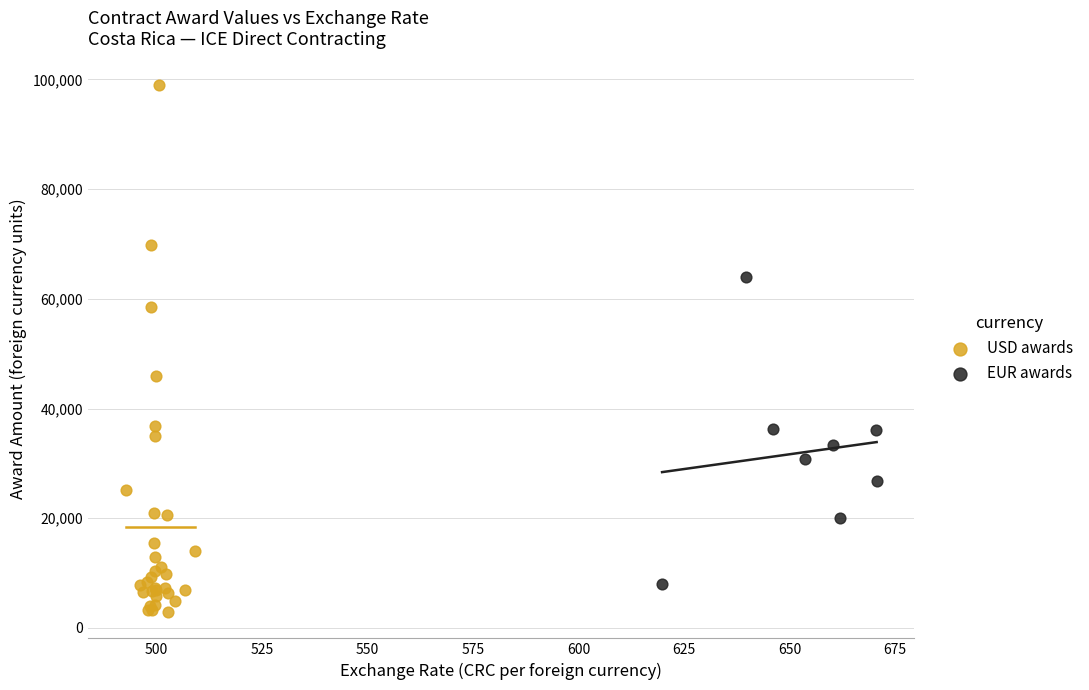

Which series reaches the minimum Y coordinate?

USD awards